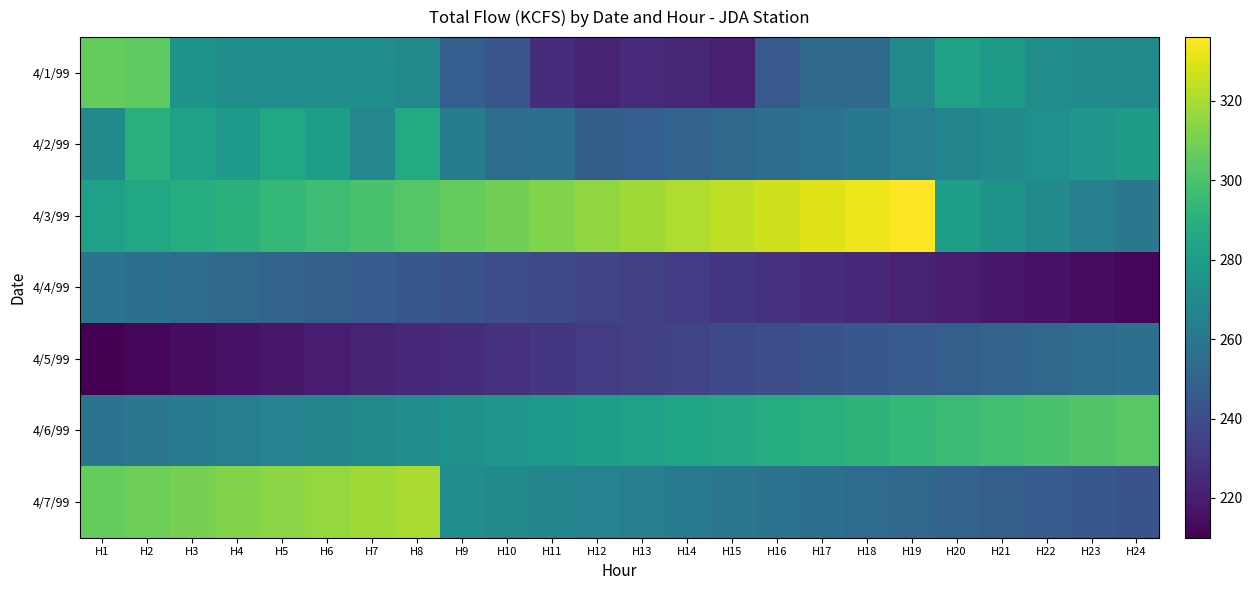

Reading left to right, extract all data points from this chart.

4/1/99: H1=306.1	H2=304.7	H3=275.3	H4=272.1	H5=271.9	H6=272.4	H7=272.2	H8=269.4	H9=247.5	H10=243.1	H11=226.4	H12=222.5	H13=225.0	H14=223.3	H15=221.7	H16=245.2	H17=253.6	H18=253.8	H19=270.4	H20=282.8	H21=278.8	H22=272.4	H23=270.0	H24=270.3
4/2/99: H1=270.1	H2=290.0	H3=282.2	H4=277.9	H5=285.5	H6=280.6	H7=268.1	H8=287.0	H9=263.4	H10=254.6	H11=255.8	H12=247.3	H13=247.8	H14=250.0	H15=252.0	H16=255.0	H17=258.0	H18=261.0	H19=264.0	H20=267.0	H21=270.0	H22=273.0	H23=276.0	H24=279.0
4/3/99: H1=282.2	H2=285.0	H3=288.0	H4=291.0	H5=294.0	H6=297.0	H7=300.0	H8=303.0	H9=306.0	H10=309.0	H11=312.0	H12=315.0	H13=318.0	H14=321.0	H15=324.0	H16=327.0	H17=330.0	H18=333.0	H19=336.0	H20=280.0	H21=275.0	H22=270.0	H23=265.0	H24=260.0
4/4/99: H1=258.0	H2=256.0	H3=254.0	H4=252.0	H5=250.0	H6=248.0	H7=246.0	H8=244.0	H9=242.0	H10=240.0	H11=238.0	H12=236.0	H13=234.0	H14=232.0	H15=230.0	H16=228.0	H17=226.0	H18=224.0	H19=222.0	H20=220.0	H21=218.0	H22=216.0	H23=214.0	H24=212.0
4/5/99: H1=210.0	H2=212.0	H3=214.0	H4=216.0	H5=218.0	H6=220.0	H7=222.0	H8=224.0	H9=226.0	H10=228.0	H11=230.0	H12=232.0	H13=234.0	H14=236.0	H15=238.0	H16=240.0	H17=242.0	H18=244.0	H19=246.0	H20=248.0	H21=250.0	H22=252.0	H23=254.0	H24=256.0
4/6/99: H1=258.0	H2=260.0	H3=262.0	H4=264.0	H5=266.0	H6=268.0	H7=270.0	H8=272.0	H9=274.0	H10=276.0	H11=278.0	H12=280.0	H13=282.0	H14=284.0	H15=286.0	H16=288.0	H17=290.0	H18=292.0	H19=294.0	H20=296.0	H21=298.0	H22=300.0	H23=302.0	H24=304.0
4/7/99: H1=306.0	H2=308.0	H3=310.0	H4=312.0	H5=314.0	H6=316.0	H7=318.0	H8=320.0	H9=272.0	H10=270.0	H11=268.0	H12=266.0	H13=264.0	H14=262.0	H15=260.0	H16=258.0	H17=256.0	H18=254.0	H19=252.0	H20=250.0	H21=248.0	H22=246.0	H23=244.0	H24=242.0